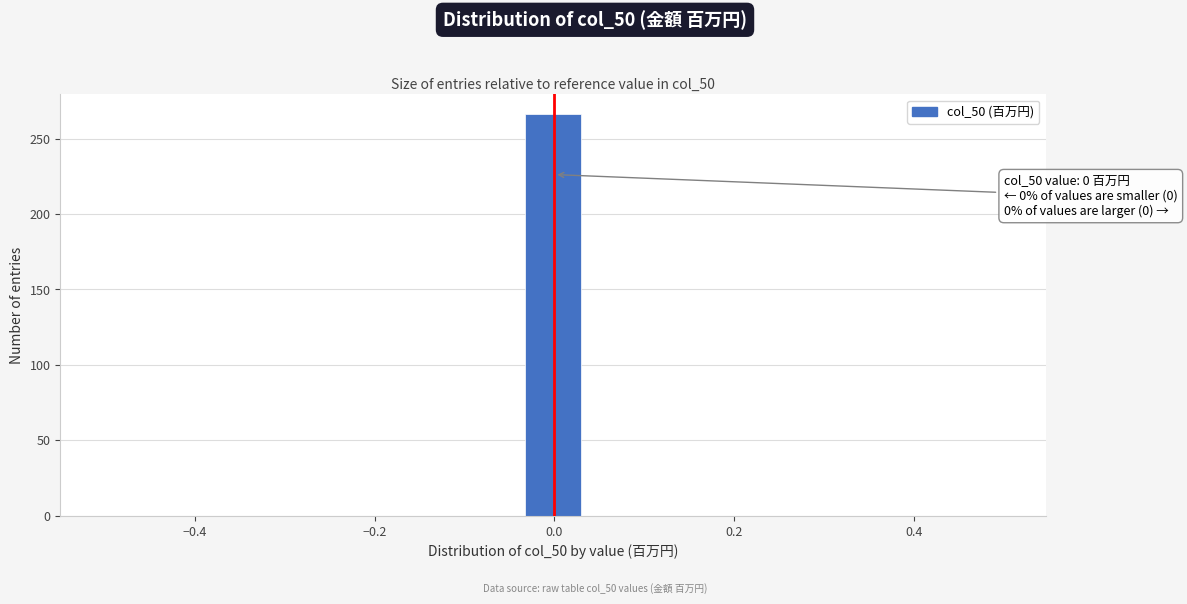

Around what value on the x-axis is the tallest bar? Give the approximate position of its centre, as read against the axis.

0.00